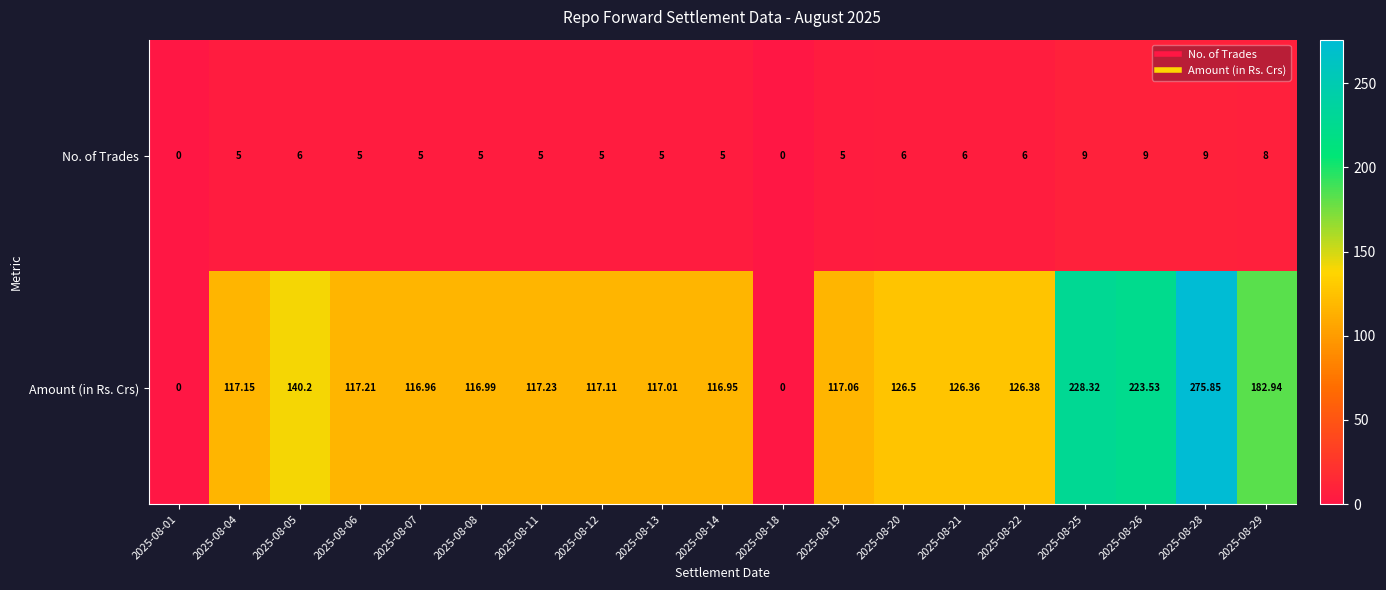

At 2025-08-06, list the series in order from largest to smallest.

Amount (in Rs. Crs), No. of Trades